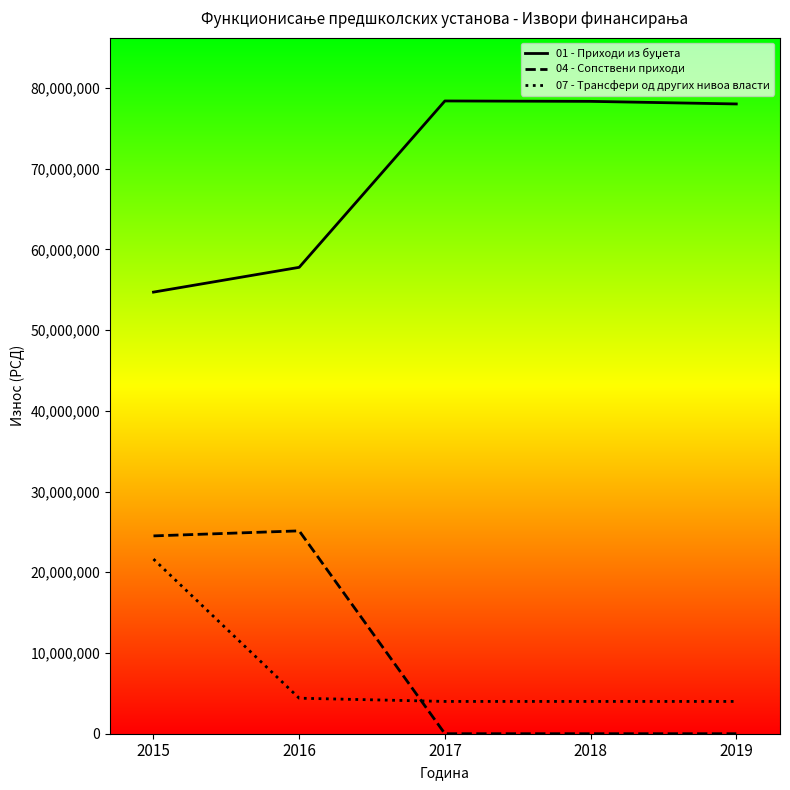

How many times do 04 - Сопствени приходи and 07 - Трансфери од других нивоа власти cross each other?

1